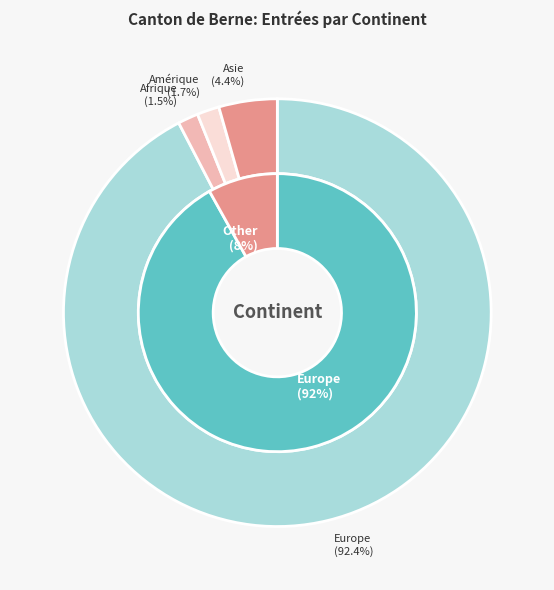

Which slice is the largest?

Europe